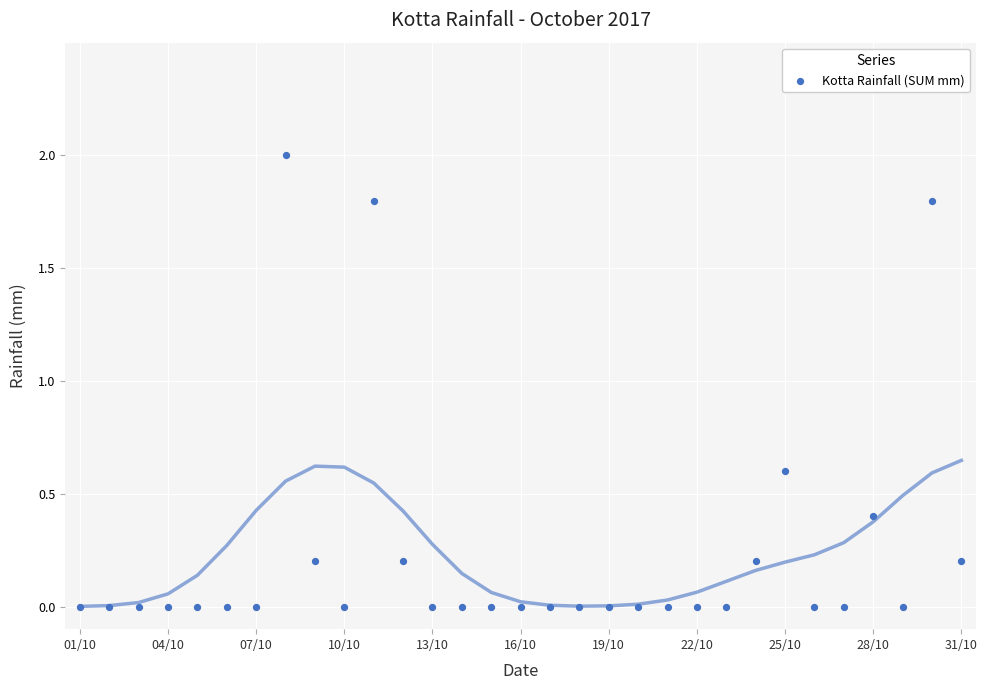

What is the range of Y values (max minus min)?

2.0